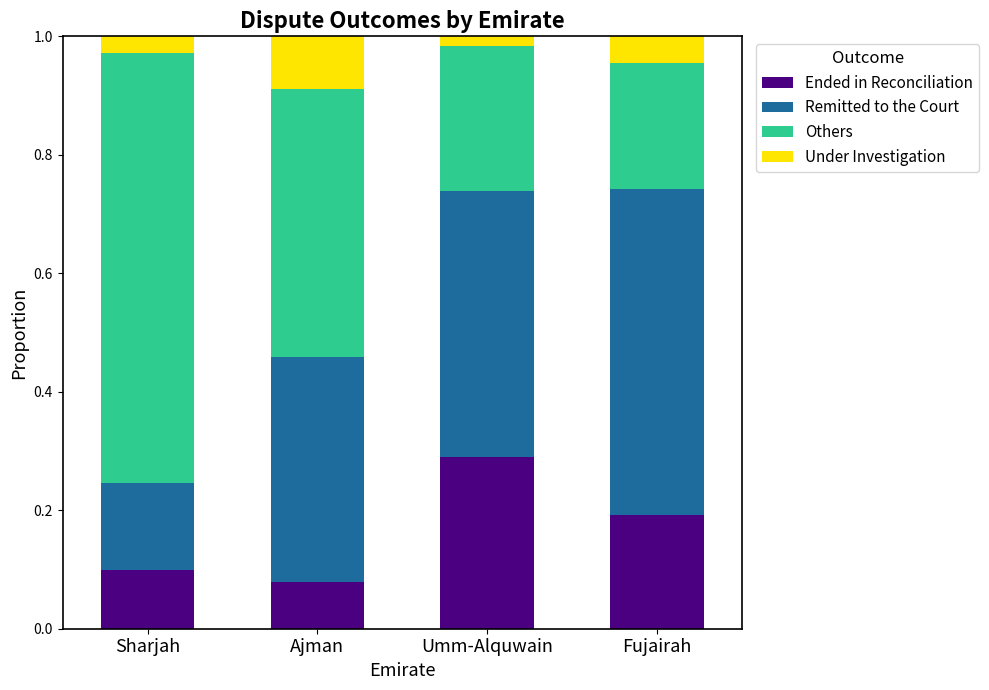

What is the total value across all series at Fujairah?

1.0